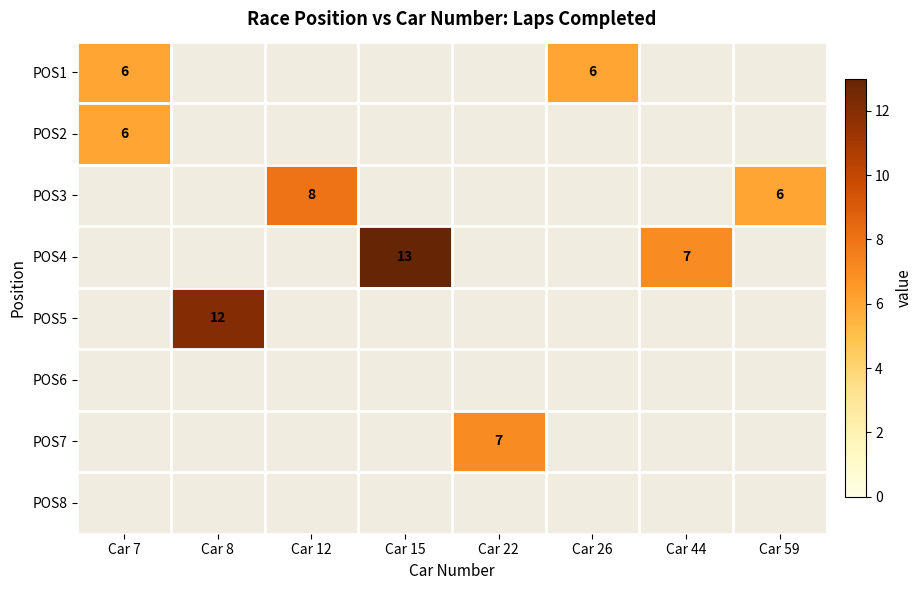

Is the value of POS2 at Car 15 greater than the value of POS1 at Car 12?

No